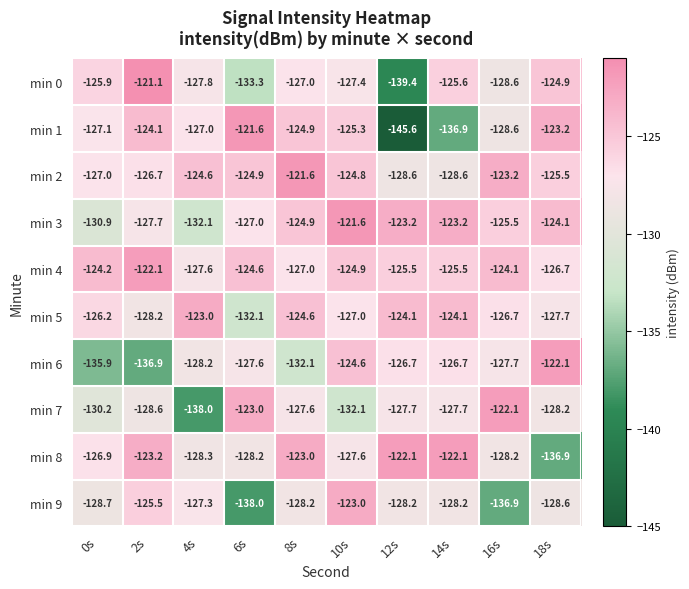

What is the difference between the maximum and minimum values in the min 5 series?

9.1